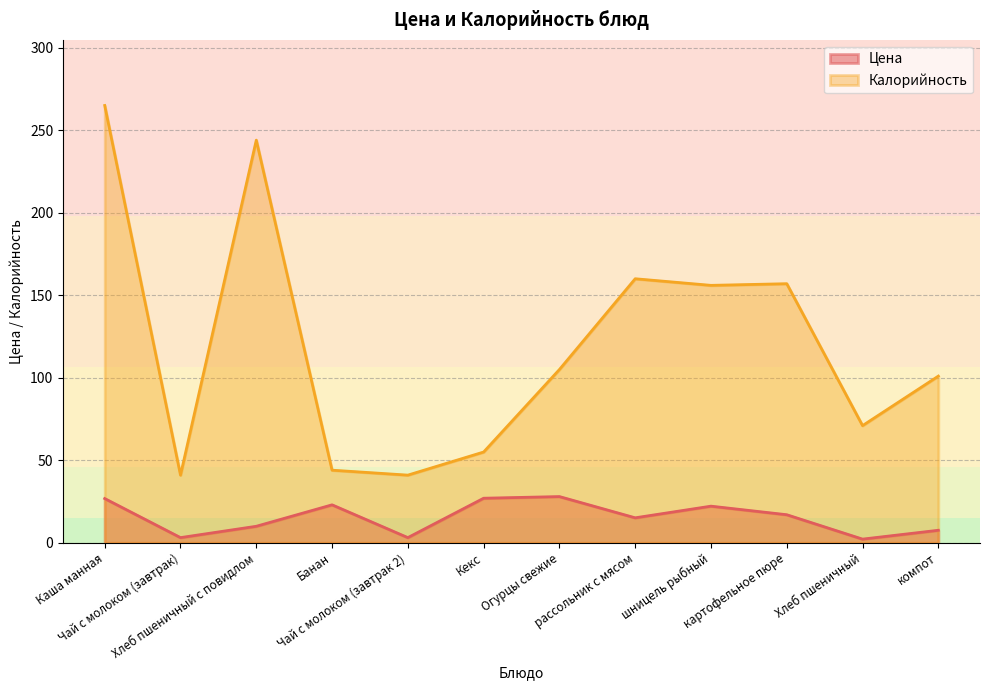

What is the sum of all Калорийность values?

1440.0